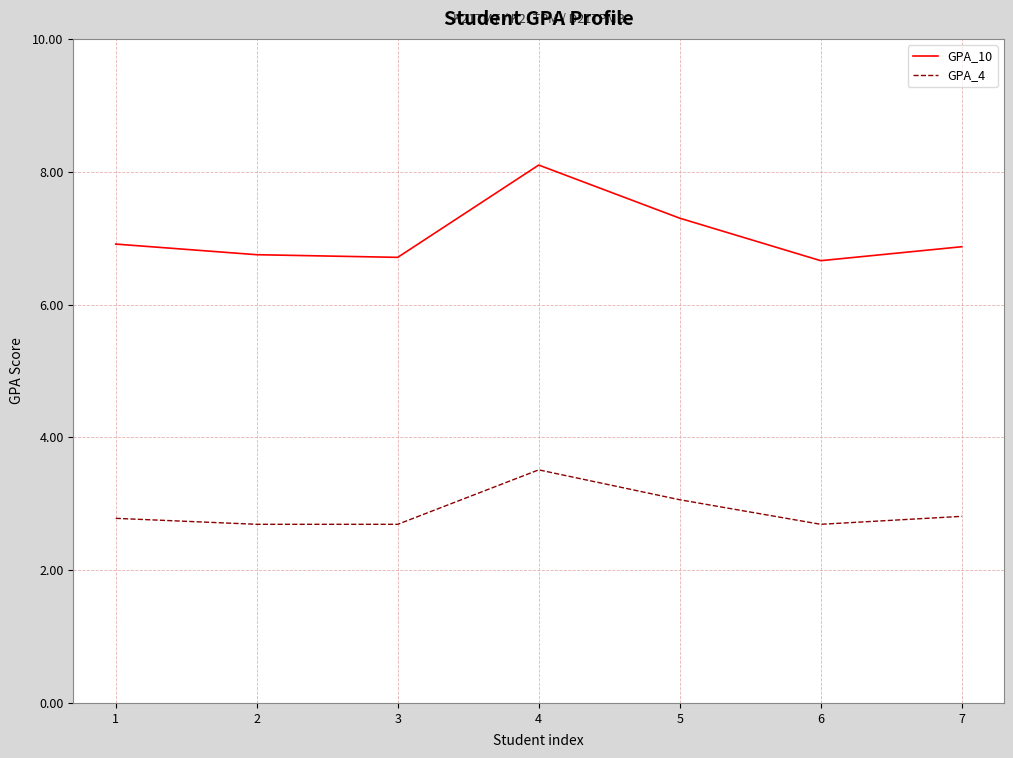

At 2, list the series in order from smallest to largest.

GPA_4, GPA_10